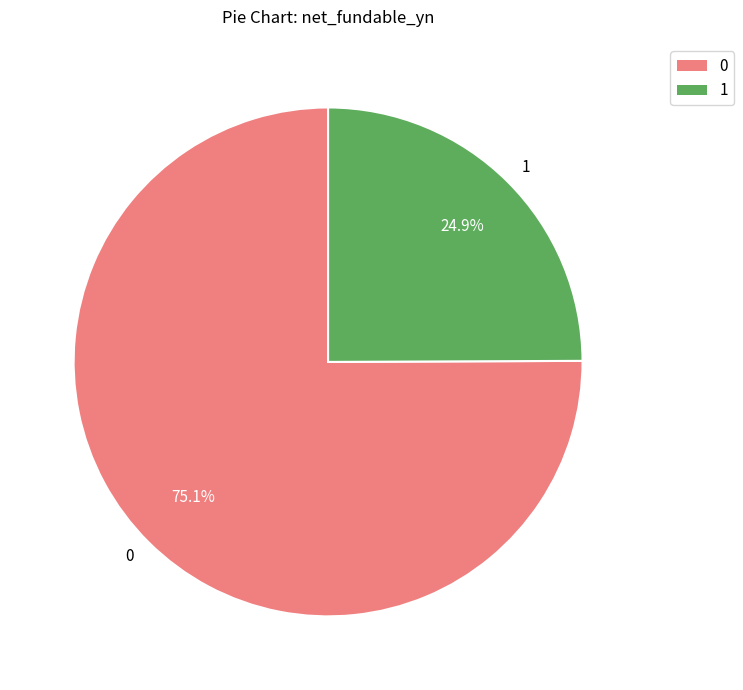

Combined, what portion of the pie is 0 and 1?

100.0%